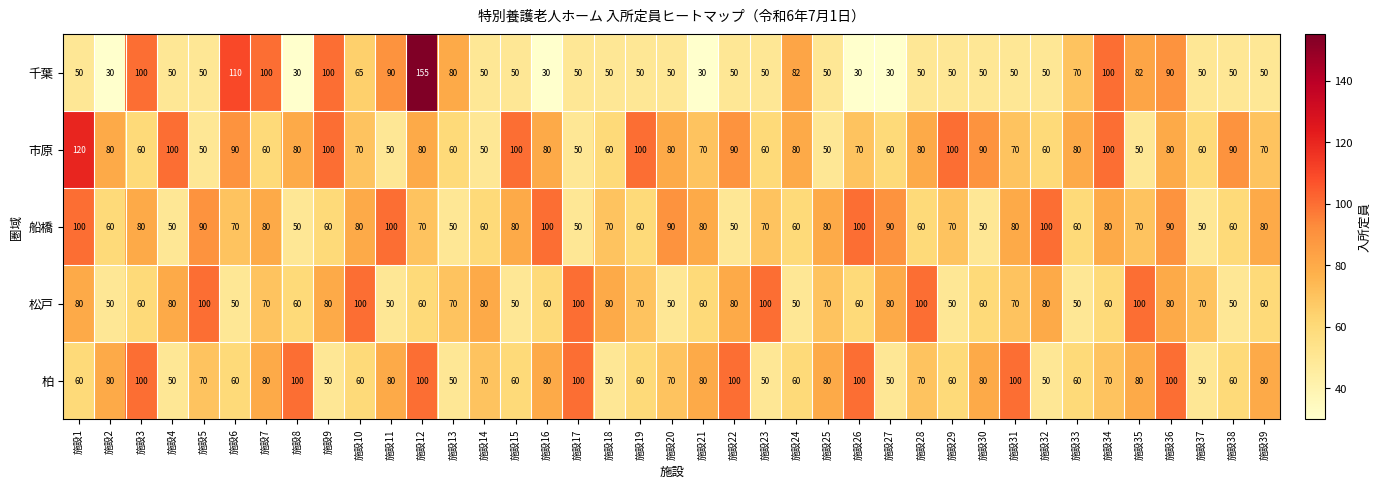

At which label does 柏 first exceed 70?

施設2